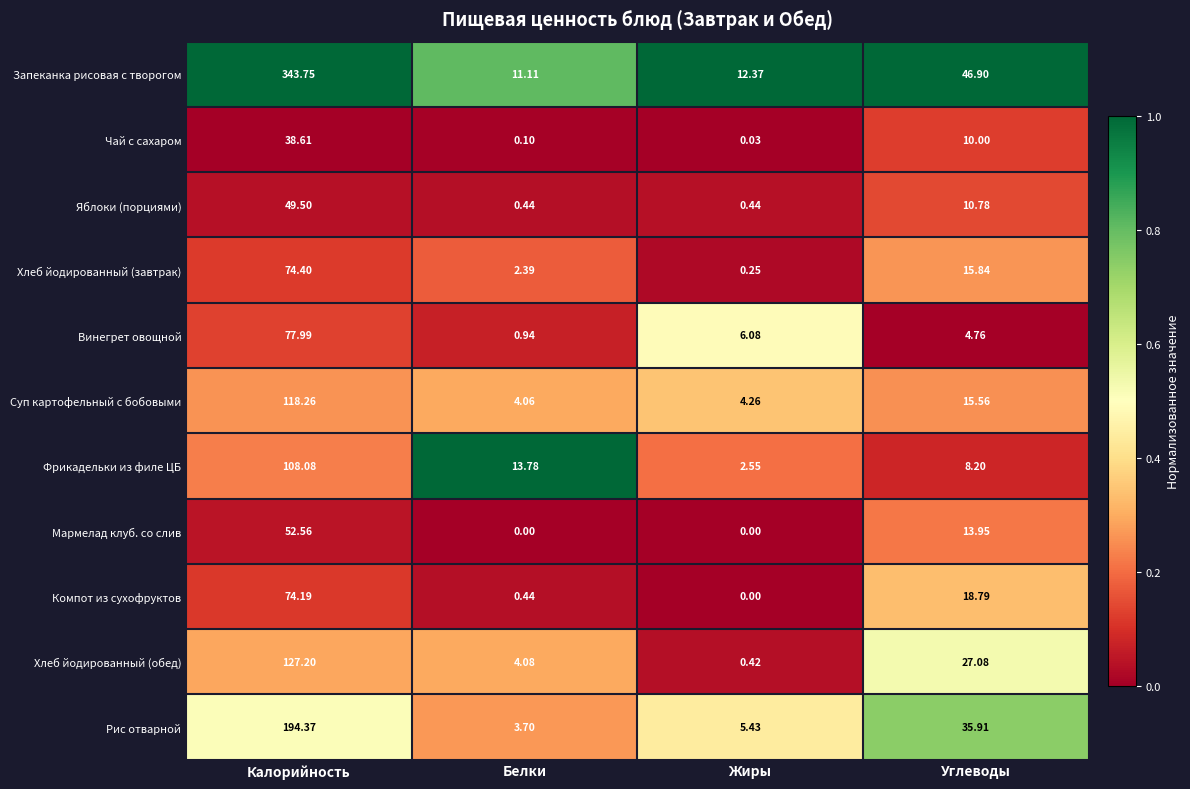

What is the difference between the highest and lowest values at Калорийность?

305.1